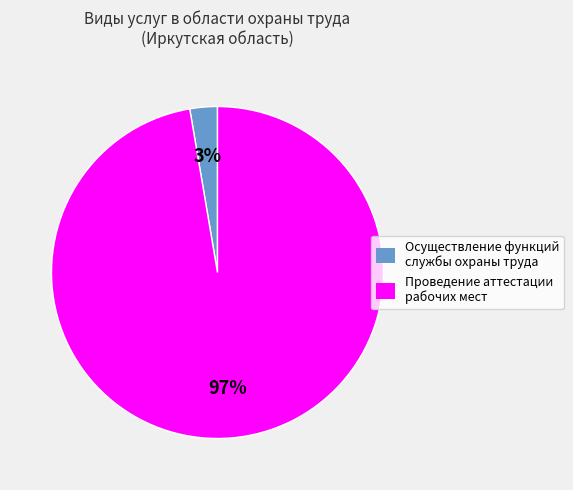

Which category accounts for the majority?

Проведение аттестации рабочих мест